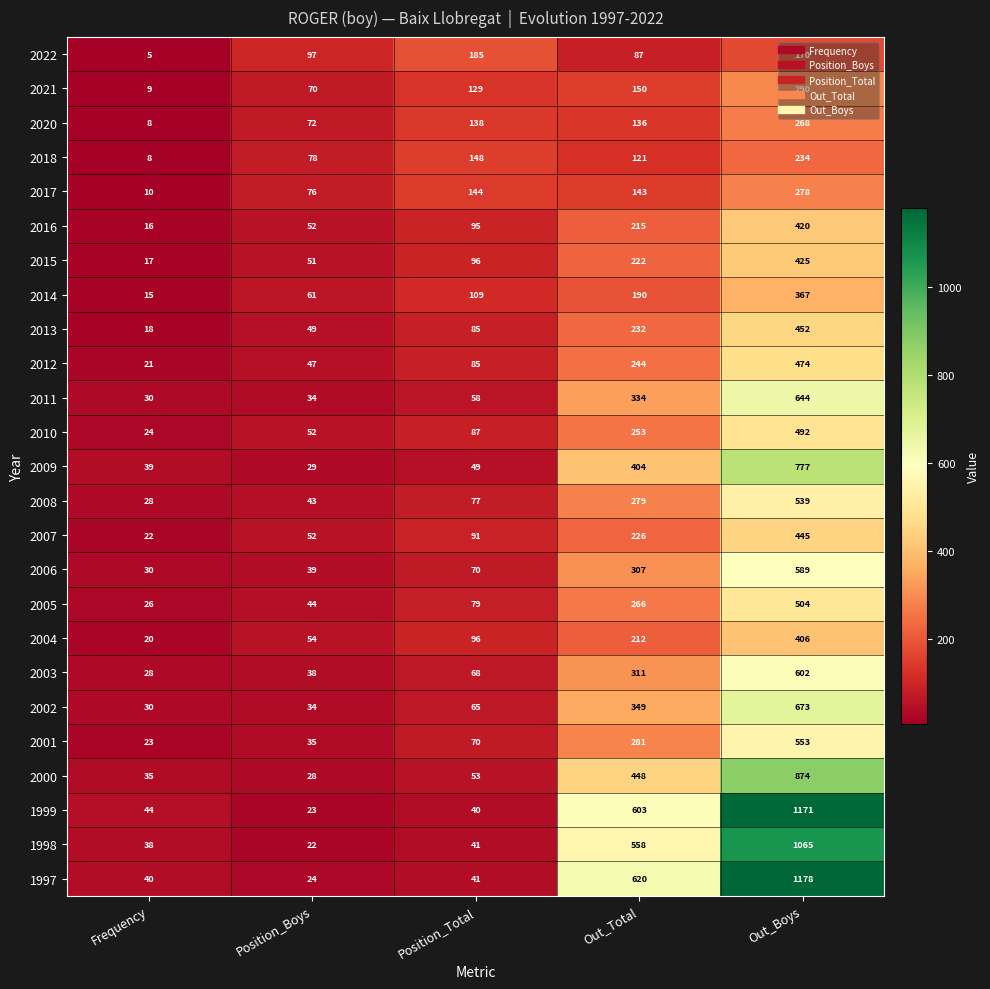

At which category is the sum across all series the highest?

Out_Boys